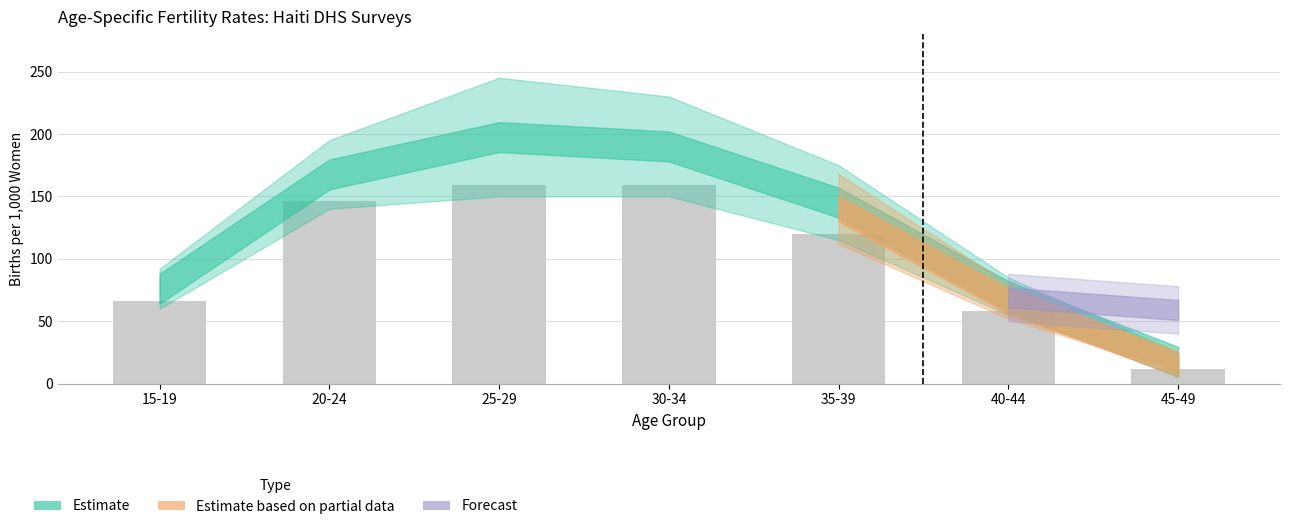

What is the difference between the second highest and second lowest values?

101